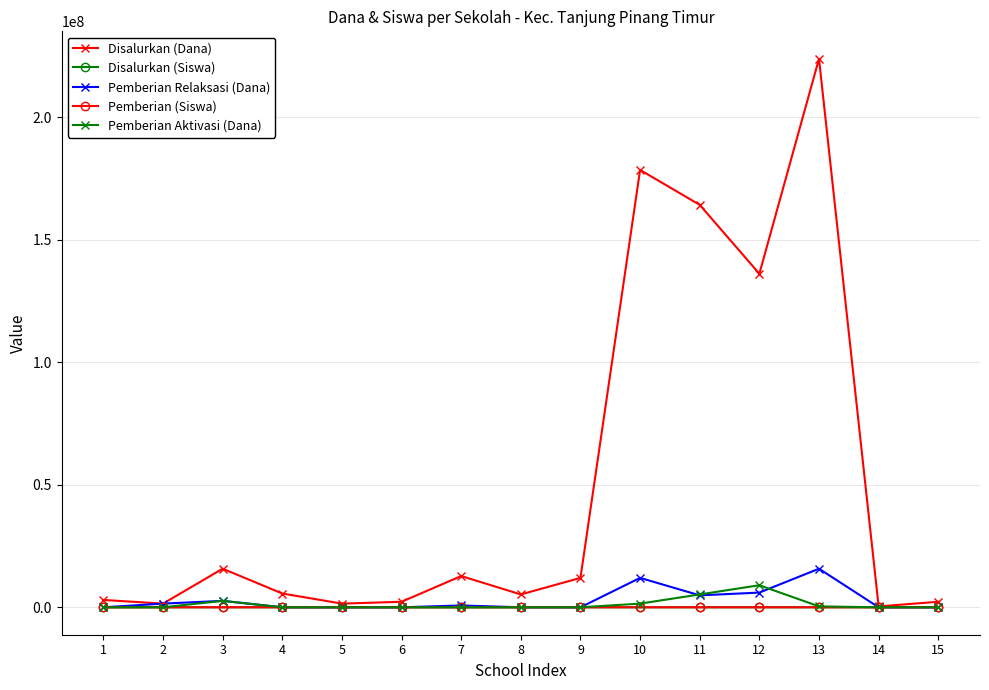

True or false: Pemberian Relaksasi (Dana) has more than 2 interior local peaks.

True